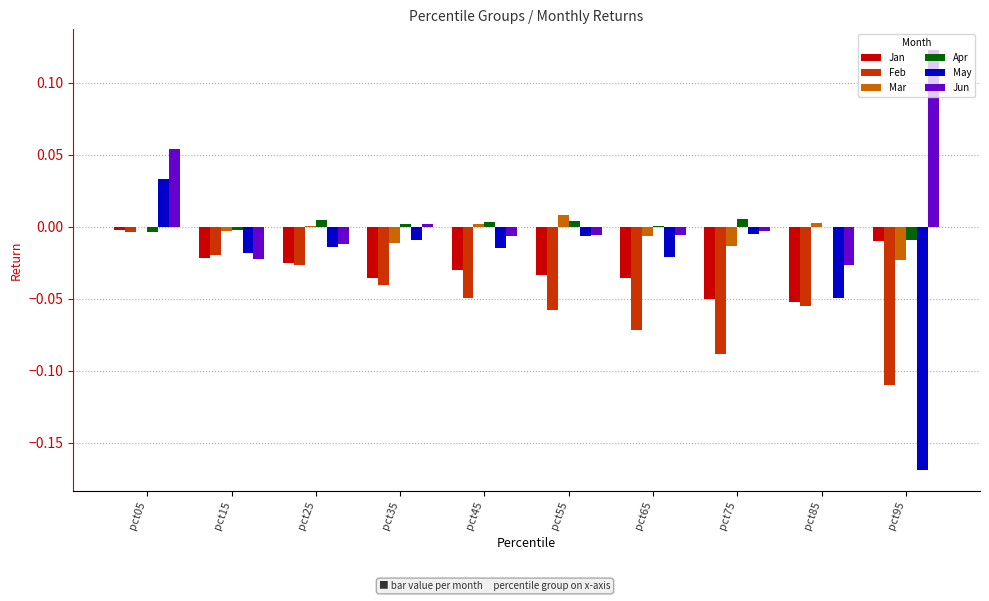

Between pct35 and pct95, which series saw the biggest shift?

May